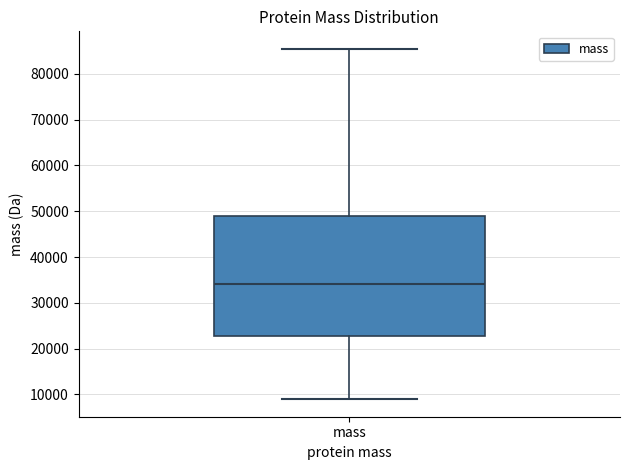

Where does the lower whisker of the box for mass end on the y-axis? The values are not printed on the chart, so give them approximately, as read against the axis.

9000